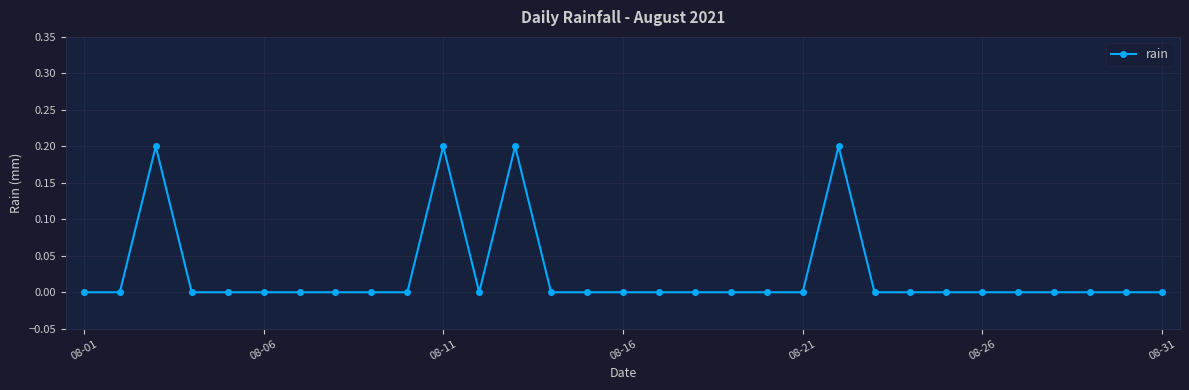

True or false: the data has more than 0 interior local peaks.

True